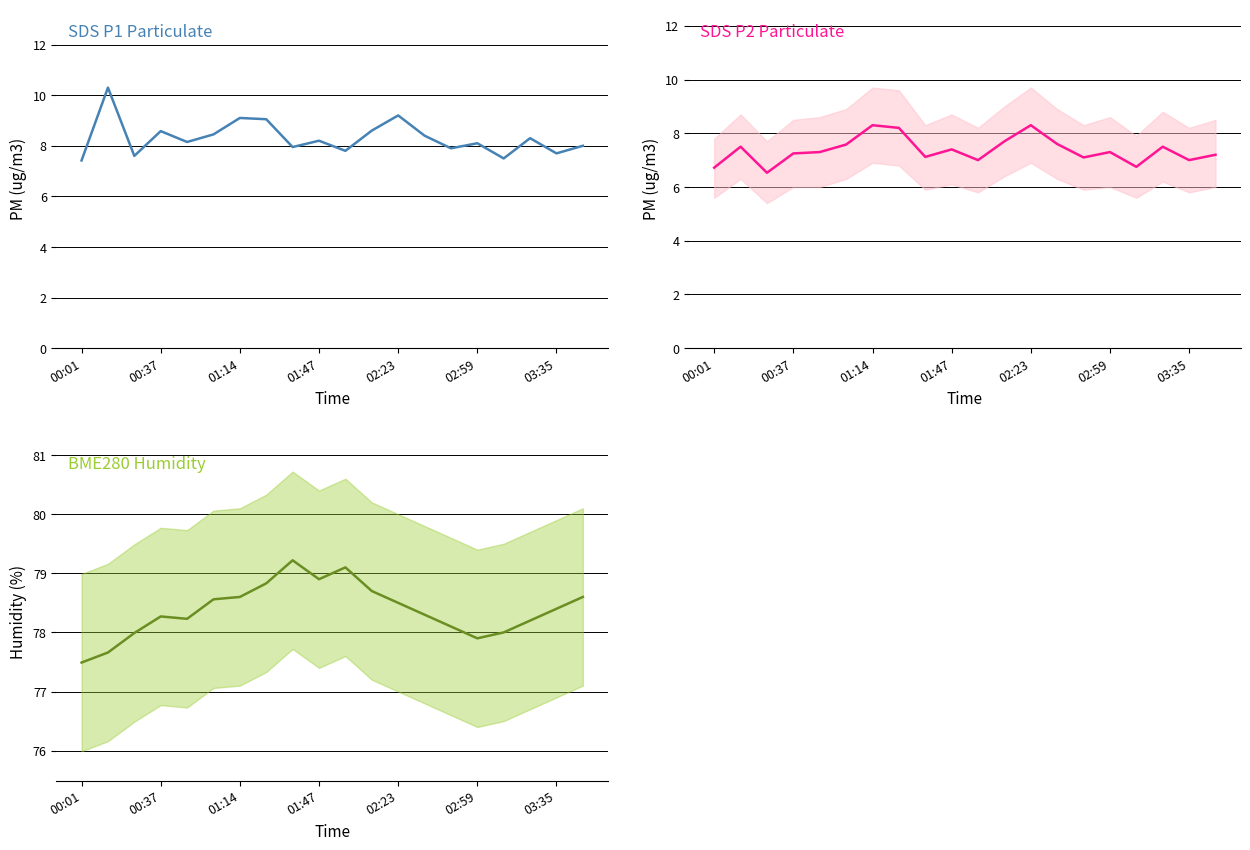

True or false: SDS_P1 has more than 2 interior local peaks.

True